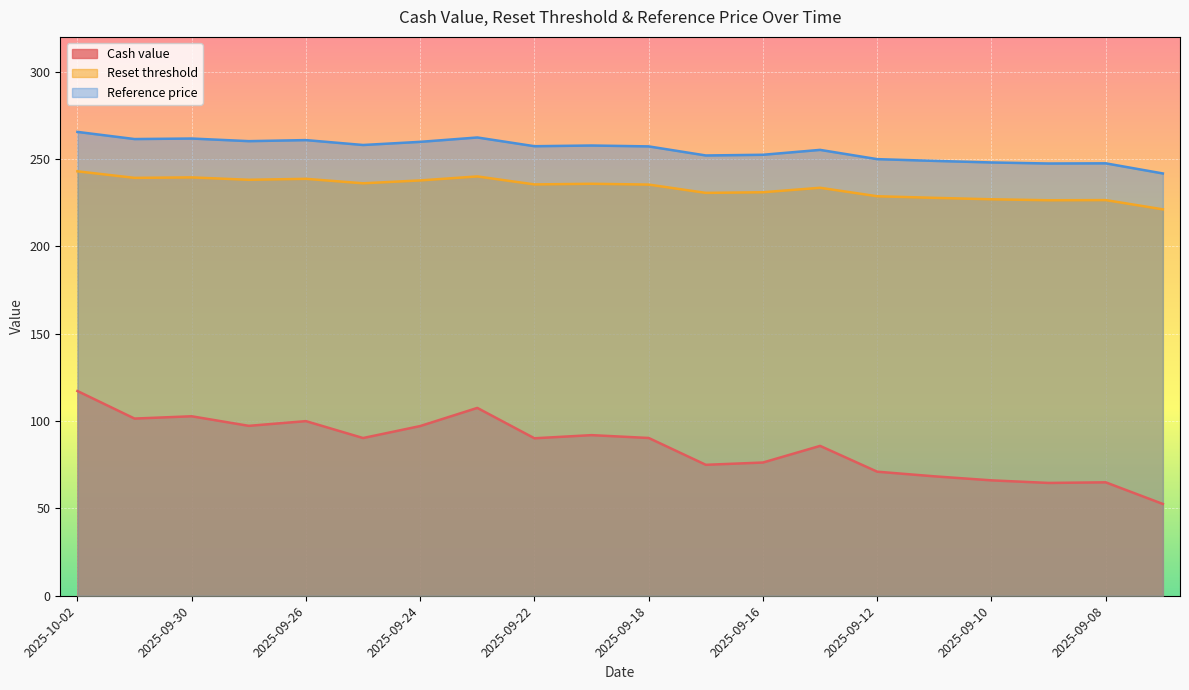

Which series changed the most between 2025-10-02 and 2025-09-25?

Cash value